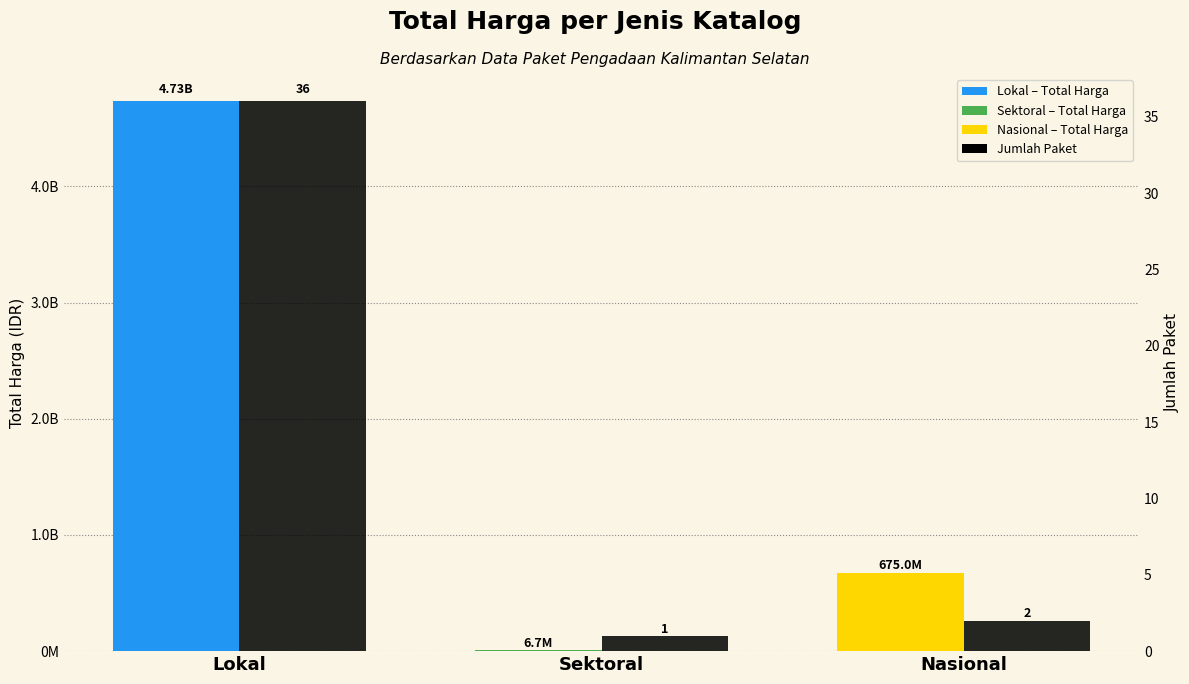

True or false: Jumlah Paket has a value of 2 at Nasional.

True